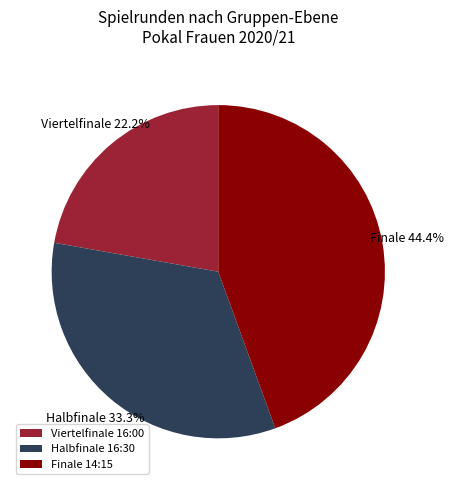

What portion of the pie excludes Viertelfinale 16:00?

77.8%